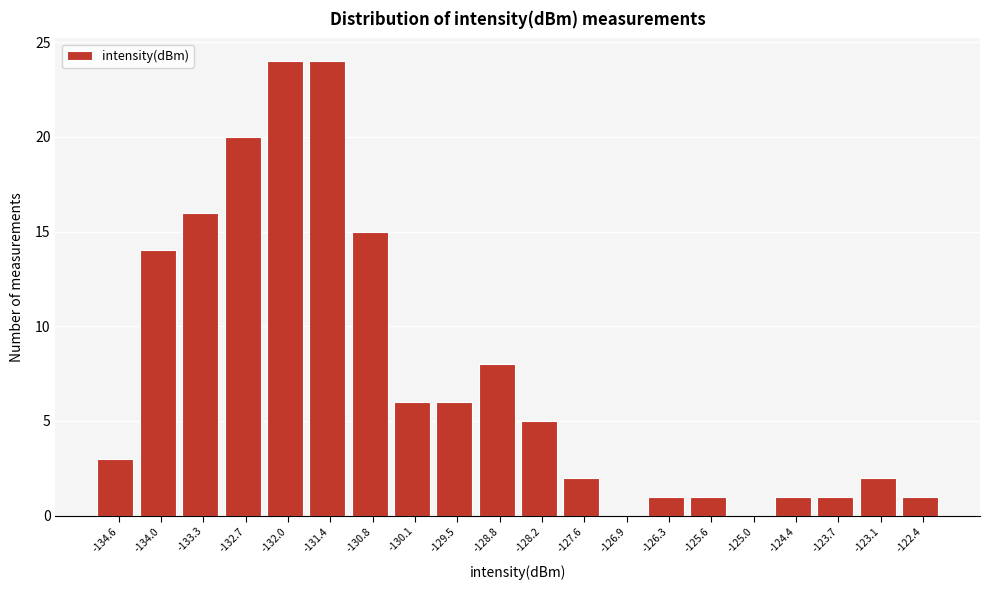

Reading left to right, list all the values displayed in this chart.

-134.6=3	-134.0=14	-133.3=16	-132.7=20	-132.0=24	-131.4=24	-130.8=15	-130.1=6	-129.5=6	-128.8=8	-128.2=5	-127.6=2	-126.9=0	-126.3=1	-125.6=1	-125.0=0	-124.4=1	-123.7=1	-123.1=2	-122.4=1